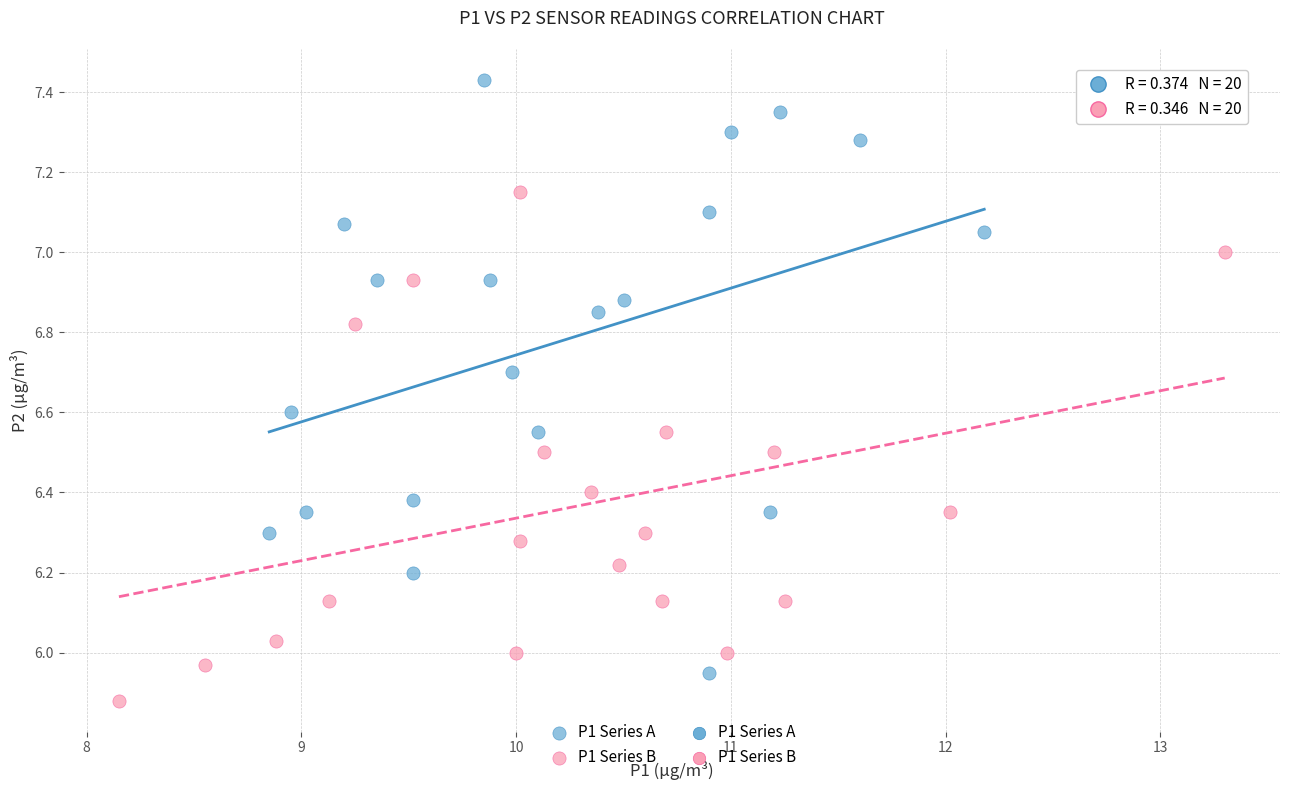

Which series has the largest Y range (max minus min)?

P1 Series A